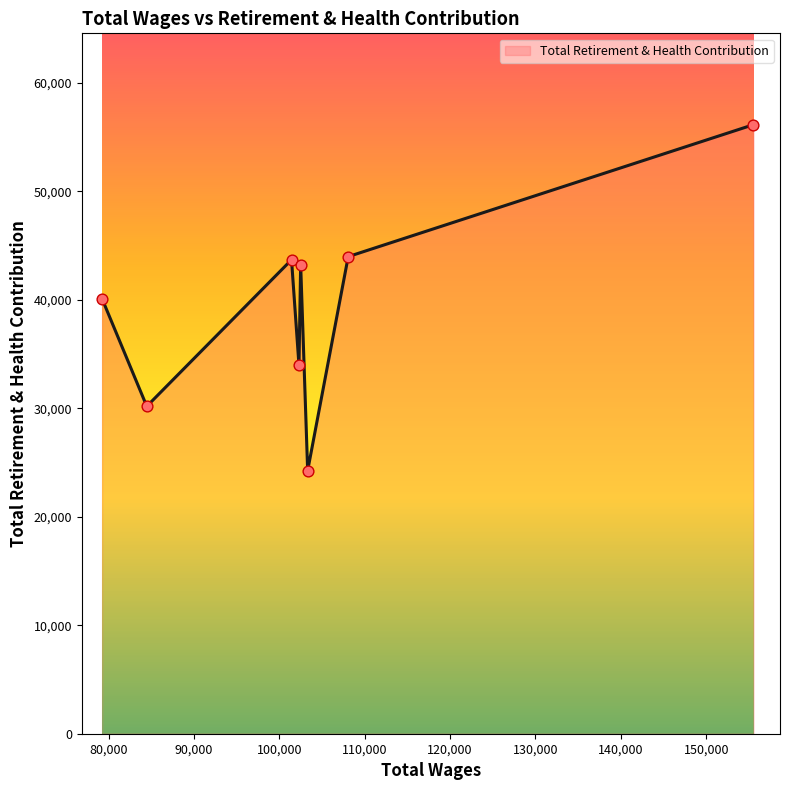

How many interior local valleys (lower than both neighbors) does the data have?

3